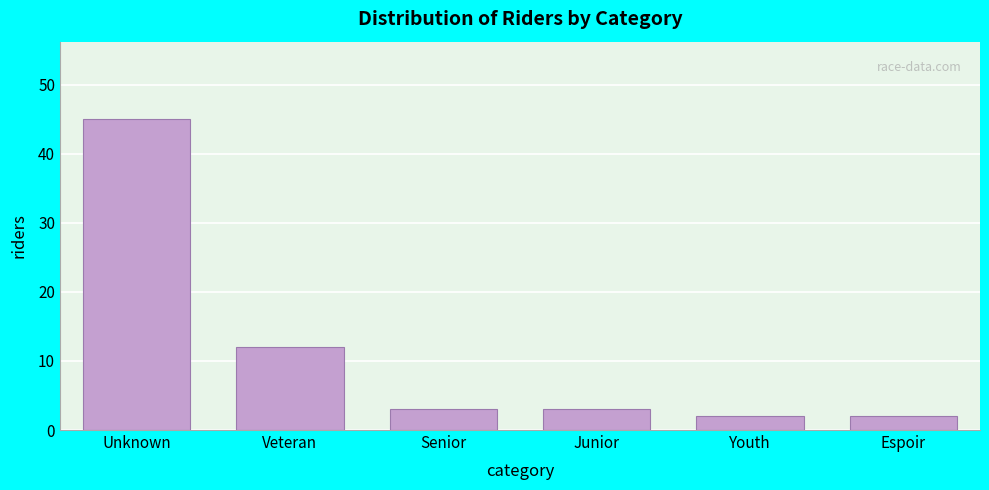

Reading left to right, transcribe all the data shown in this chart.

45	12	3	3	2	2